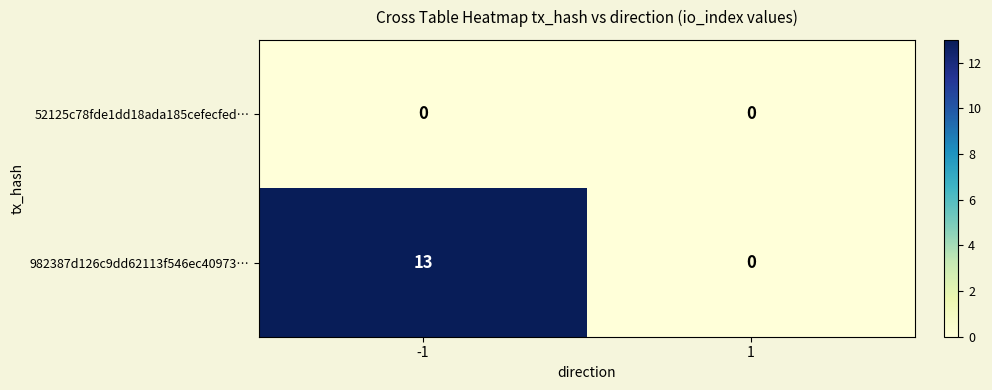

What is the difference between the highest and lowest values at -1?

13